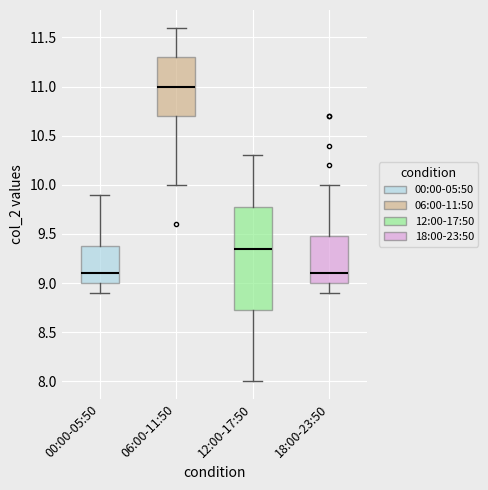

Comparing the boxes themselves (not the whiskers), which one is the tallest?

12:00-17:50